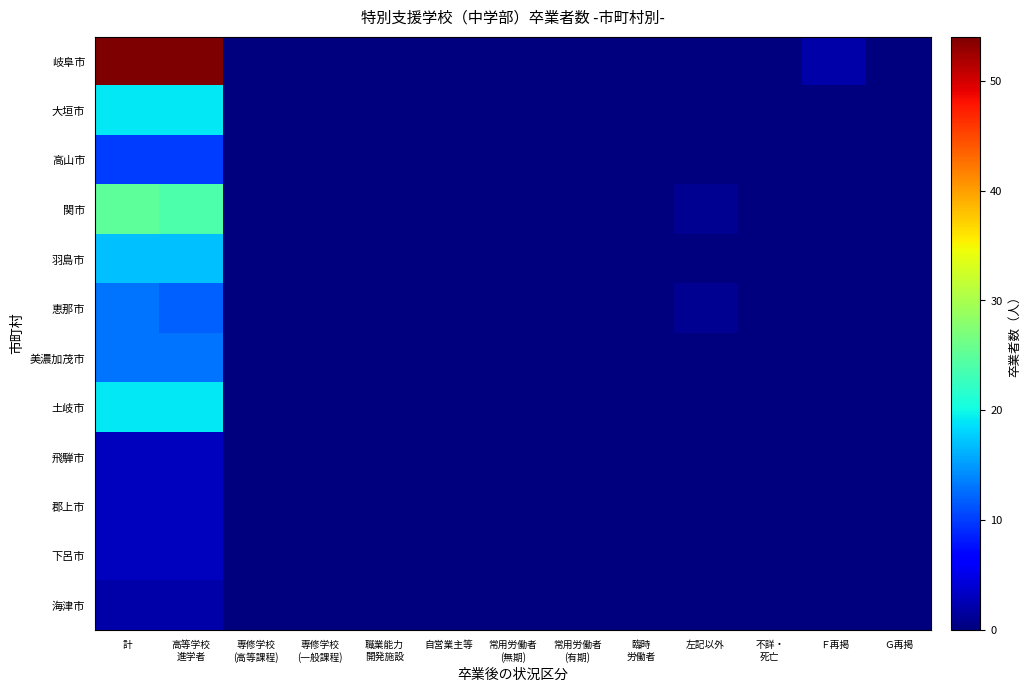

At Ｆ再掲, list the series in order from largest to smallest.

岐阜市, 大垣市, 高山市, 関市, 羽島市, 恵那市, 美濃加茂市, 土岐市, 飛騨市, 郡上市, 下呂市, 海津市